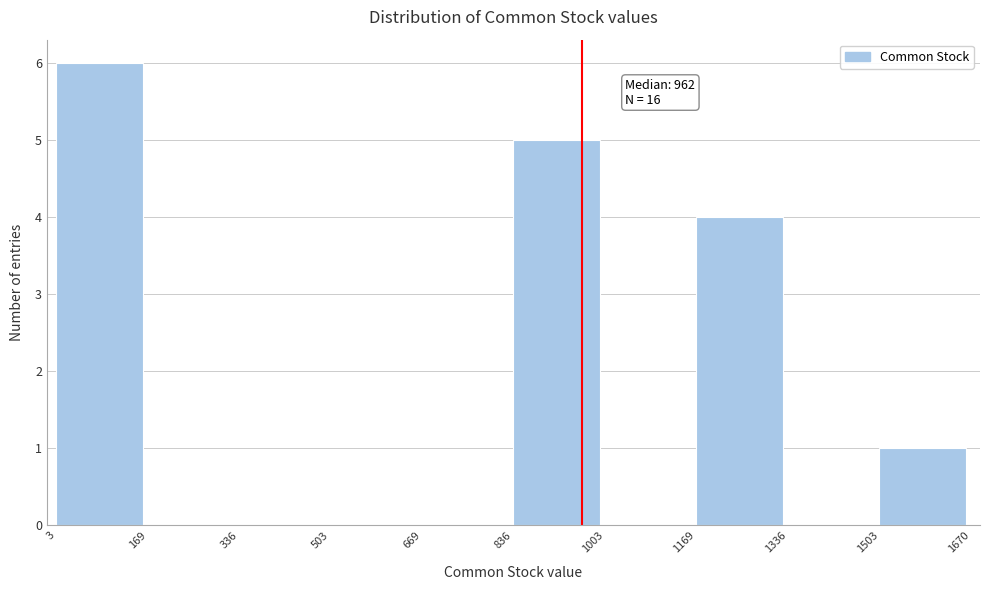

Over which range of the x-axis is the bar tallest?

3 to 169